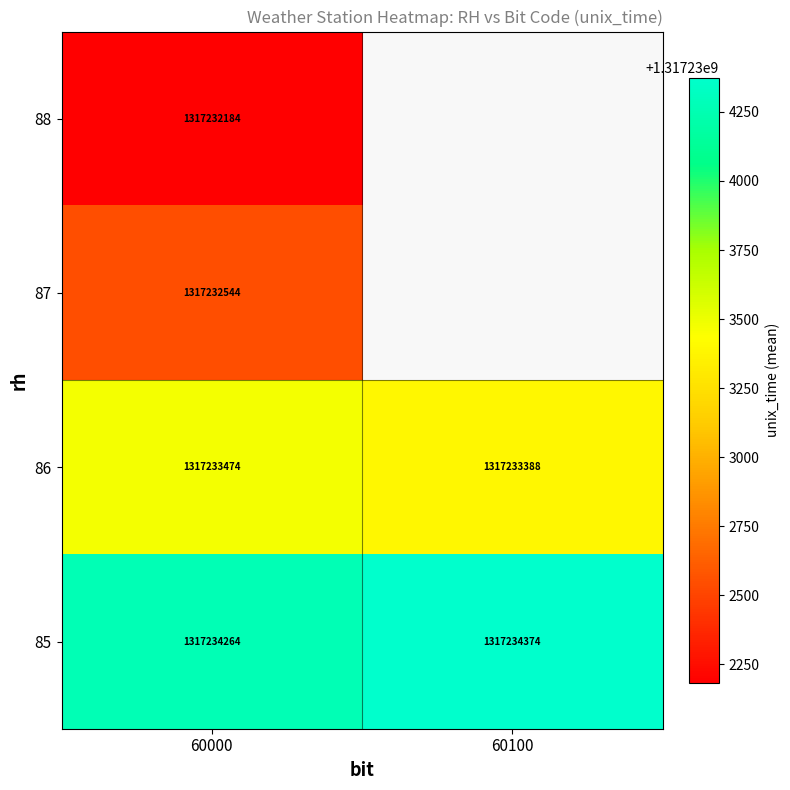

Which label corresponds to the smallest value in the chart?

60000